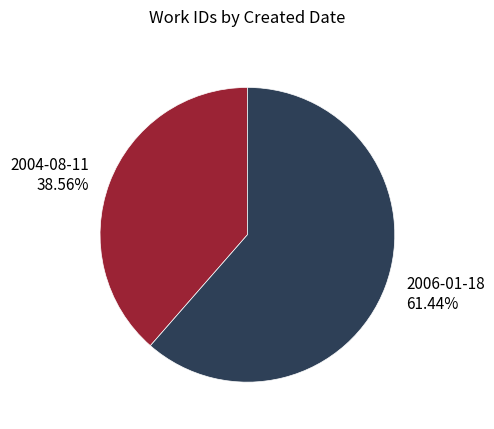

To the nearest percent, what is the combined percentage of 2004-08-11 and 2006-01-18?

100%